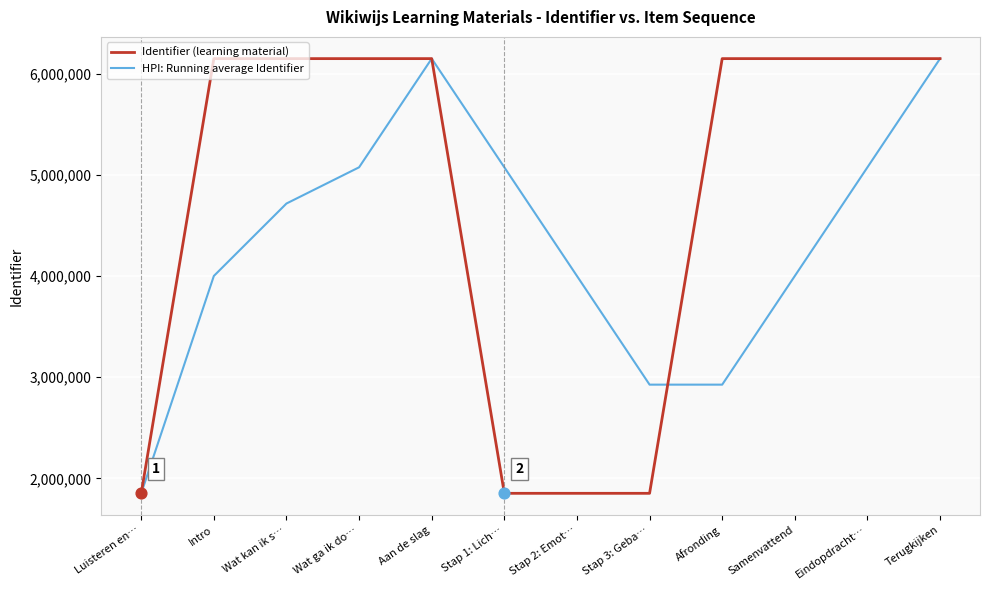

What are all the series names shown in the legend?

Identifier (learning material), HPI: Running average Identifier